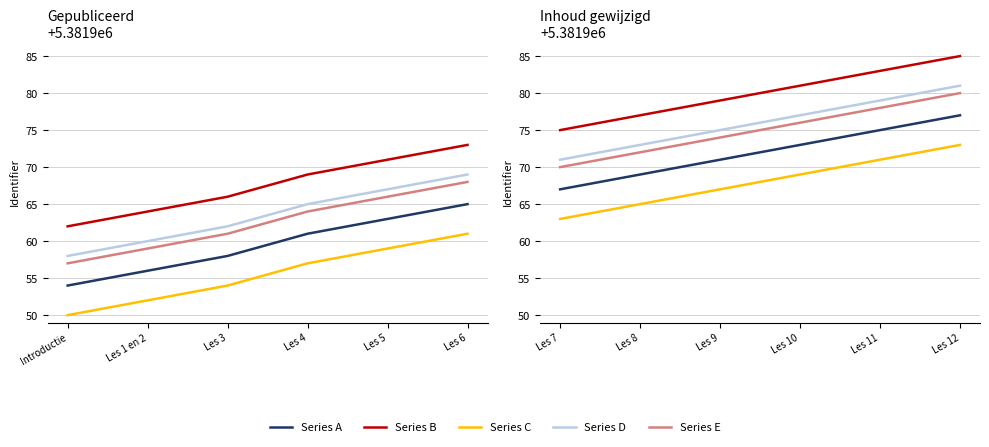

Does the chart have visible grid lines?

Yes